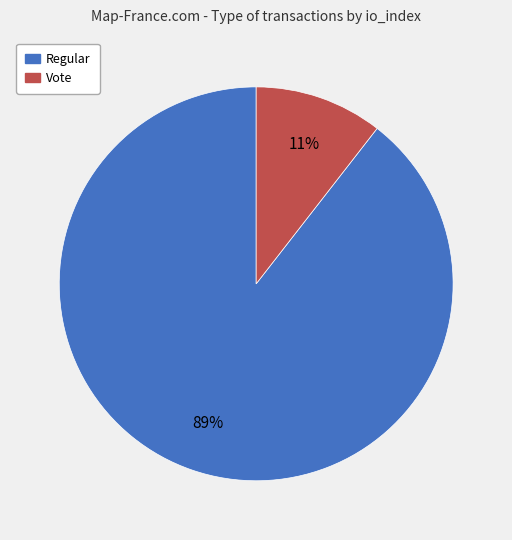

Which slice represents more than half of the pie?

Regular